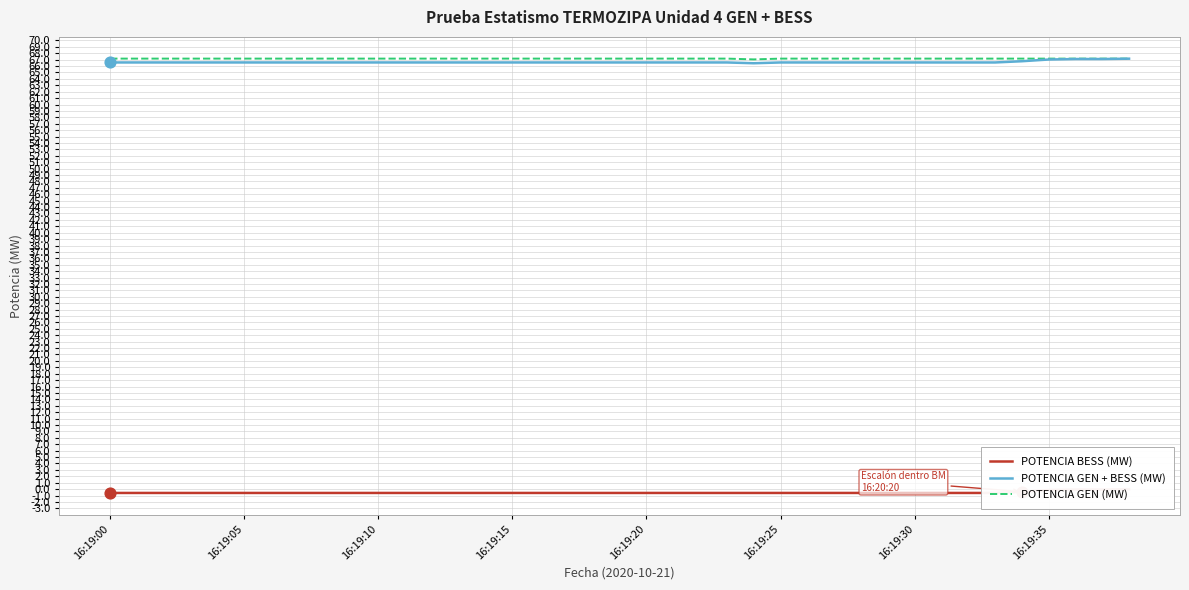

Which series contains the highest Y value?

POTENCIA GEN (MW)